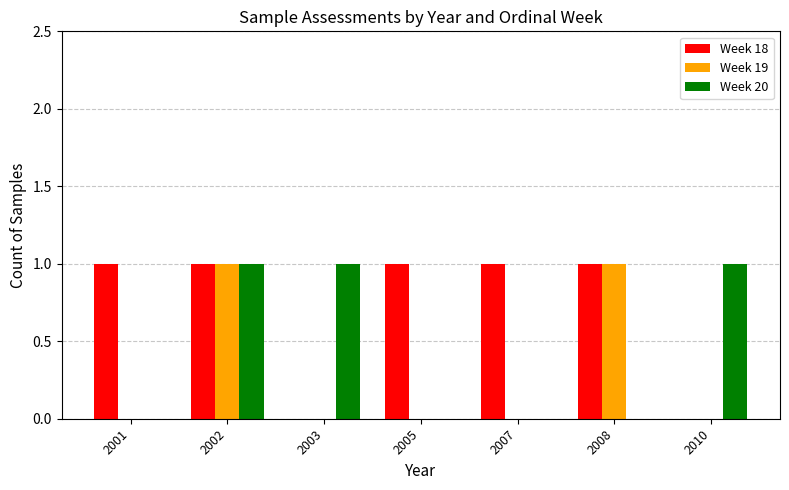

What is the sum of all Week 20 values?

3